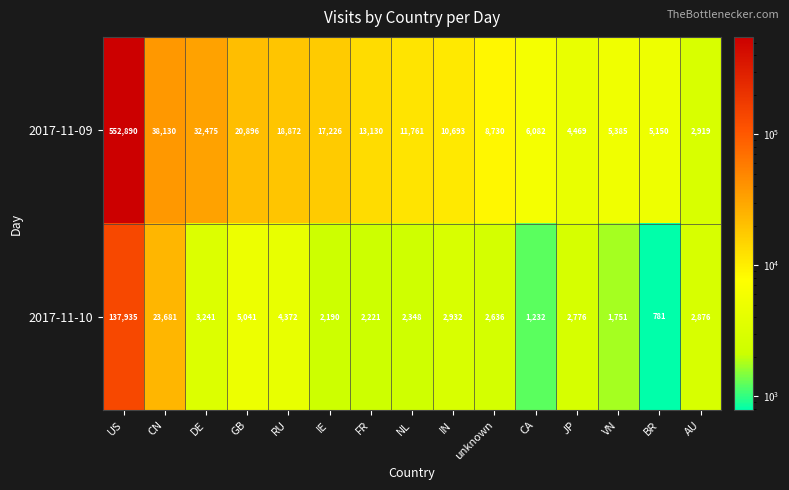

What is the approximate value of 2017-11-10 at FR, to the nearest 50?

2200